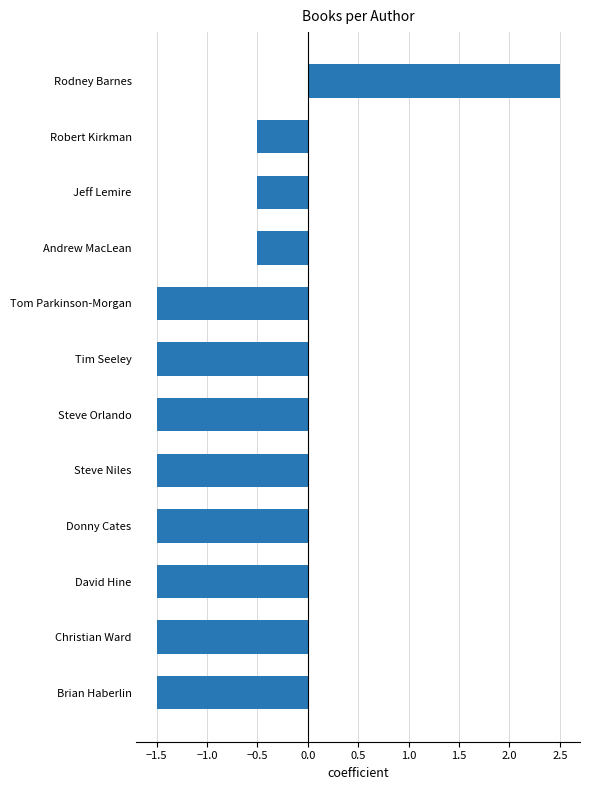

Count the values in the range -1 to 0.

3